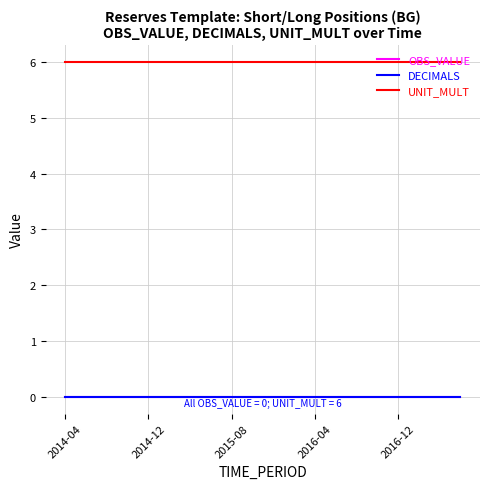

Does the chart have visible grid lines?

Yes